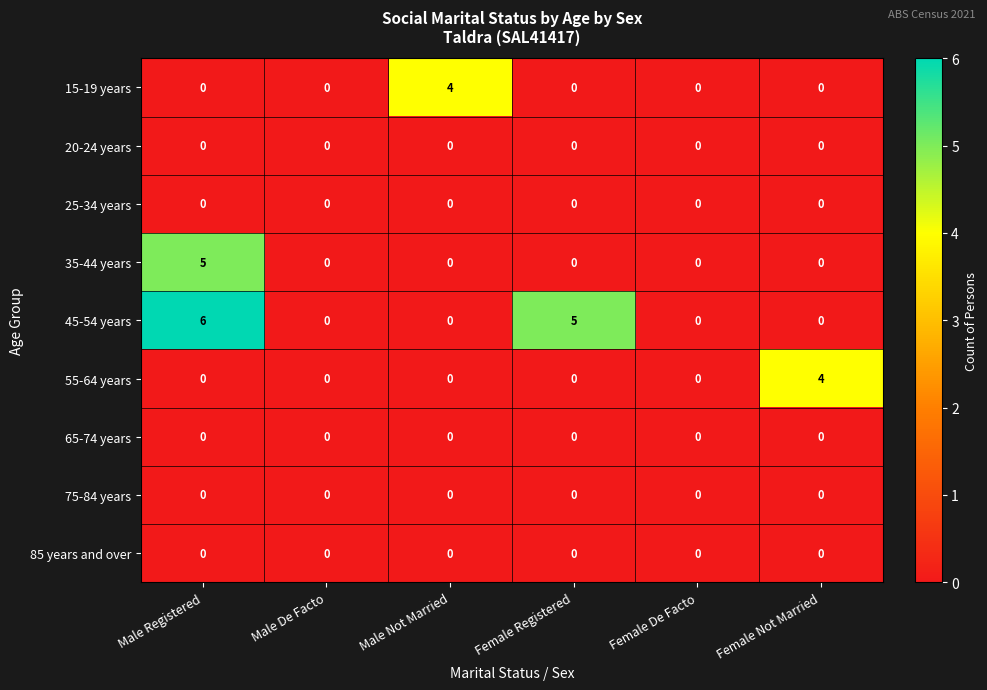

What is the maximum value shown in the chart?

6